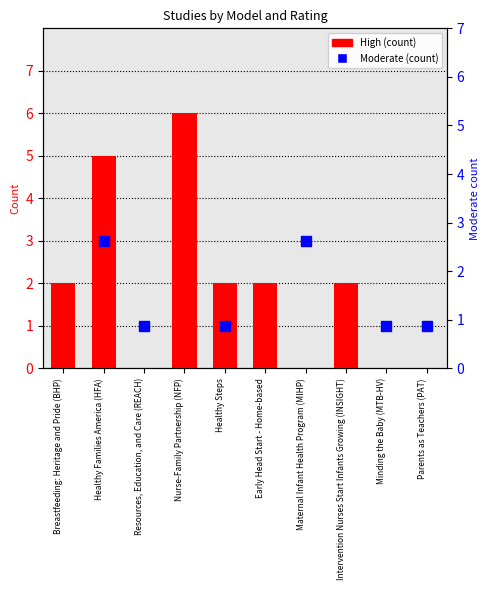

Is it true that the value at Breastfeeding: Heritage and Pride (BHP) is 2?

True